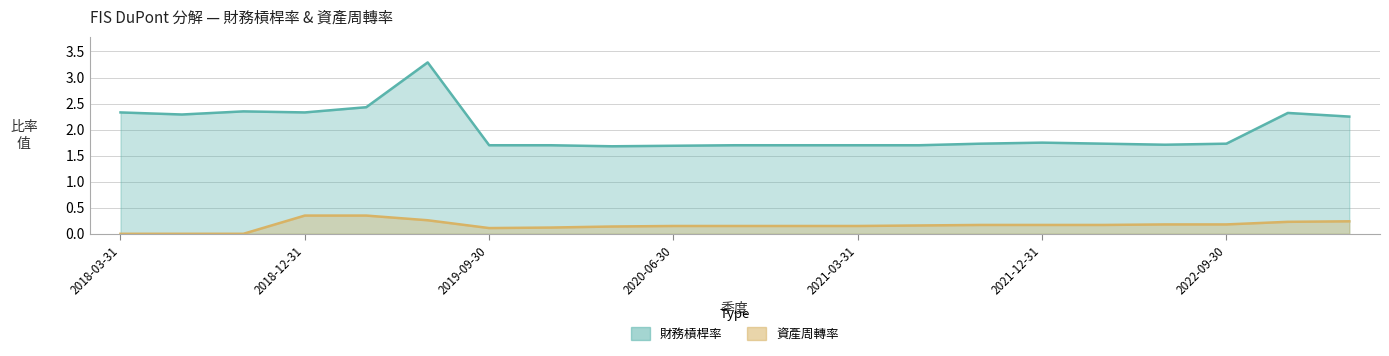

Between 2022-06-30 and 2019-12-31, which is larger?

2022-06-30